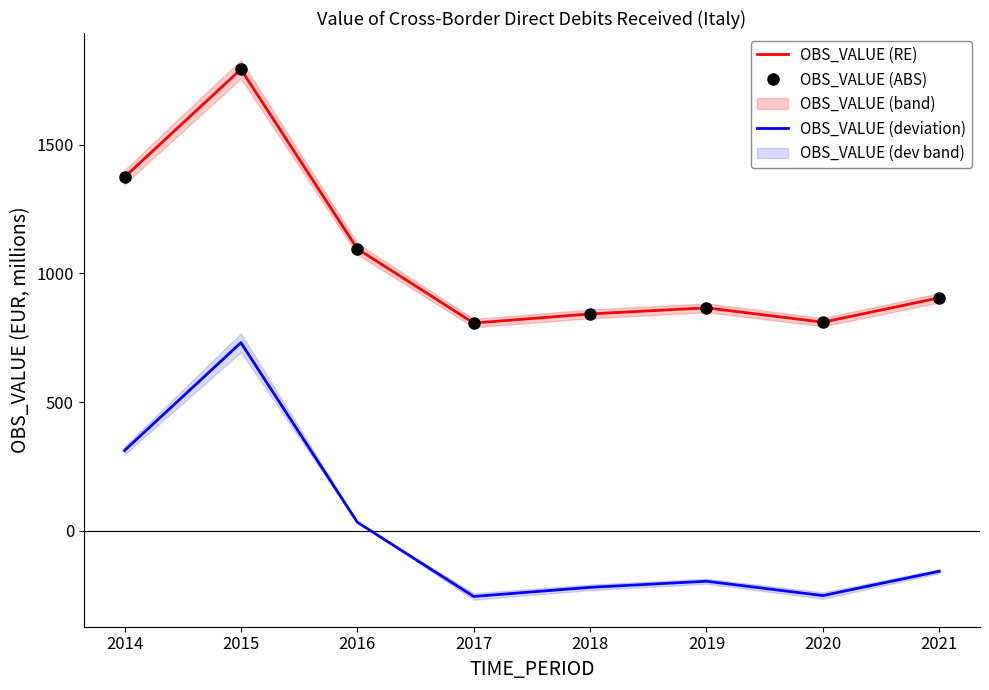

True or false: OBS_VALUE (RE) and OBS_VALUE (ABS) cross at least once.

False